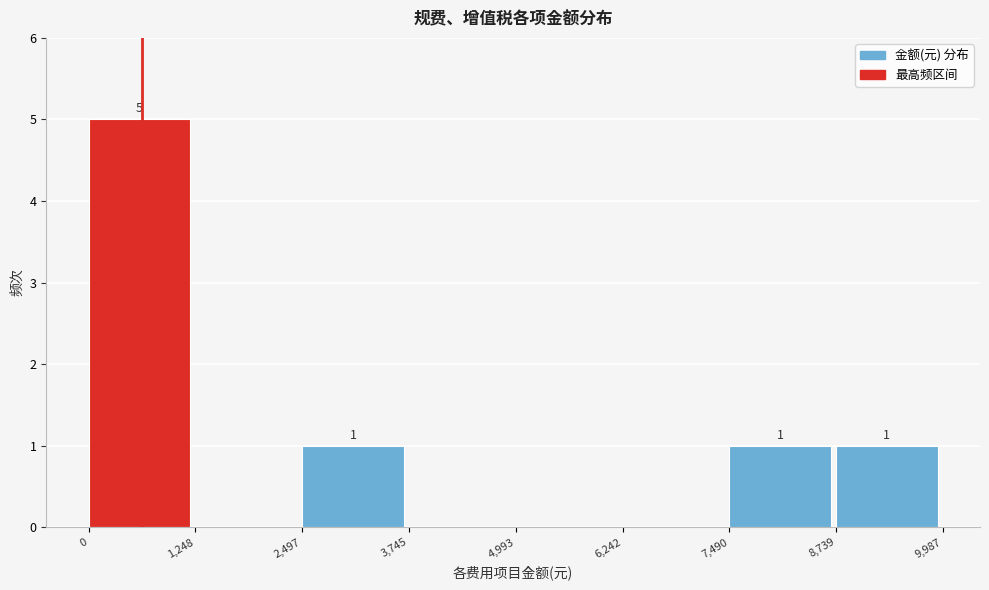

Over which range of the x-axis is the bar tallest?

0 to 1,248